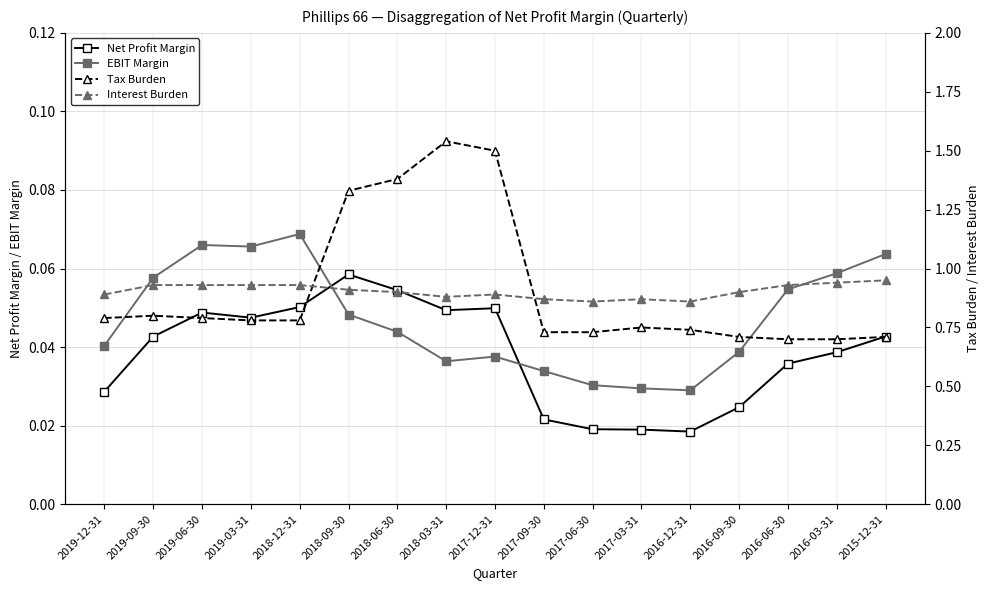

Rank the categories by Tax Burden value from highest to lowest.

2018-03-31, 2017-12-31, 2018-06-30, 2018-09-30, 2019-09-30, 2019-12-31, 2019-06-30, 2019-03-31, 2018-12-31, 2017-03-31, 2016-12-31, 2017-09-30, 2017-06-30, 2016-09-30, 2015-12-31, 2016-06-30, 2016-03-31